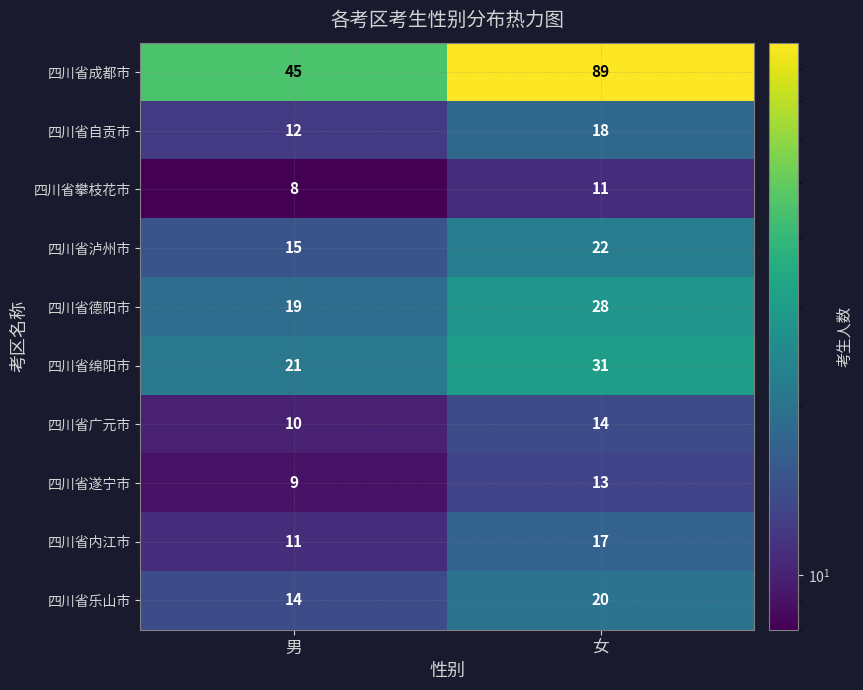

True or false: 四川省泸州市 has a value of 10 at 女.

False